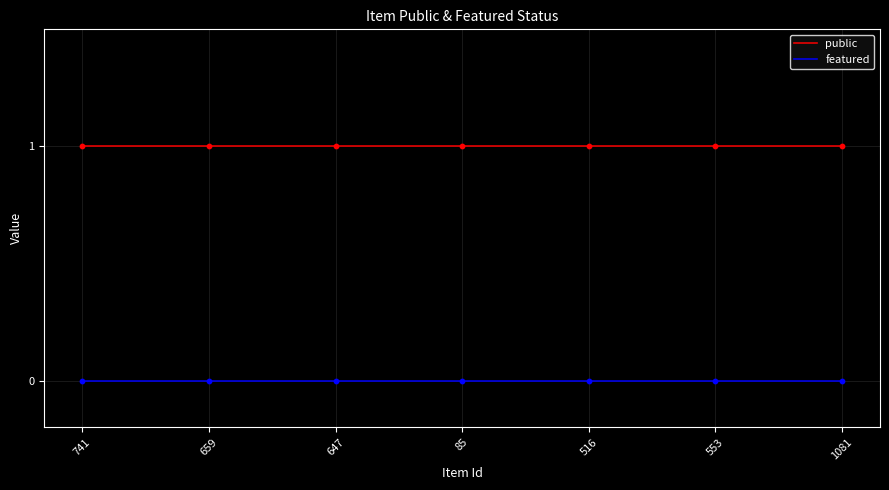

List the series in order of their peak value, highest first.

public, featured